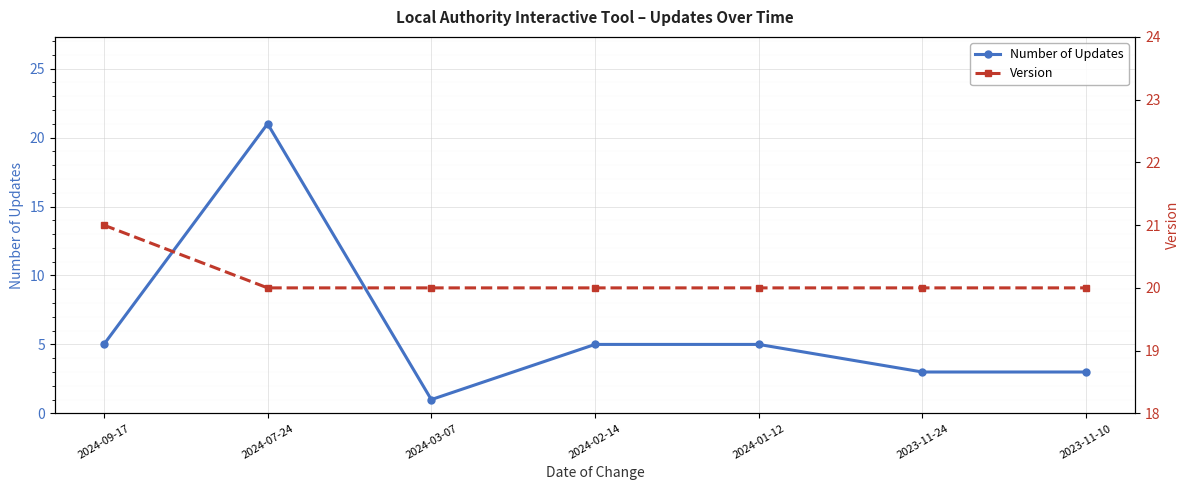

True or false: Version has more than 0 interior local peaks.

False